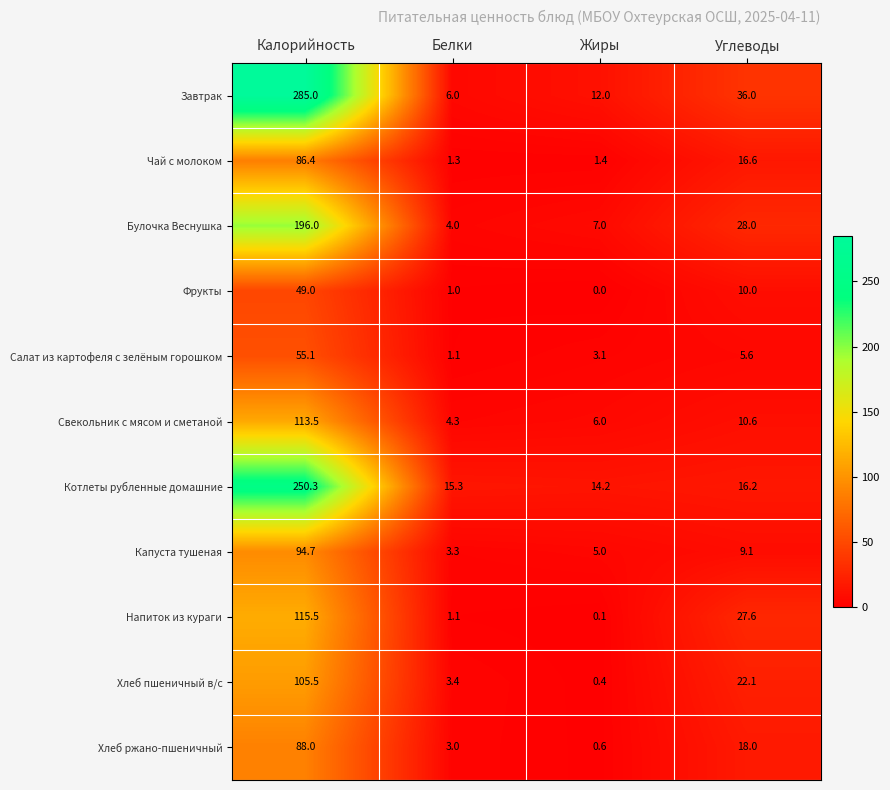

Between Калорийность and Белки, which series saw the biggest shift?

Завтрак